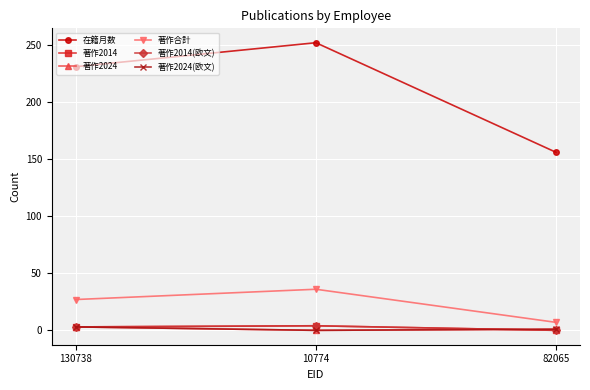

Is this an area chart (filled region under the line)?

No